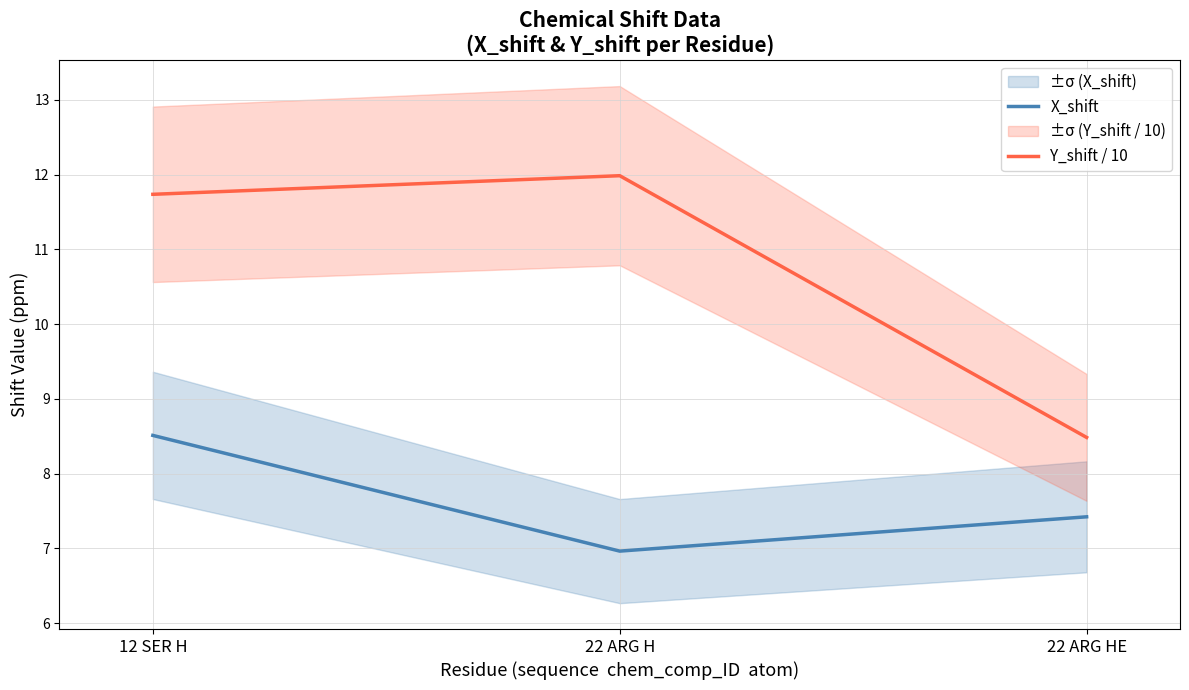

Which category has the lowest value in the X_shift series?

22 ARG H